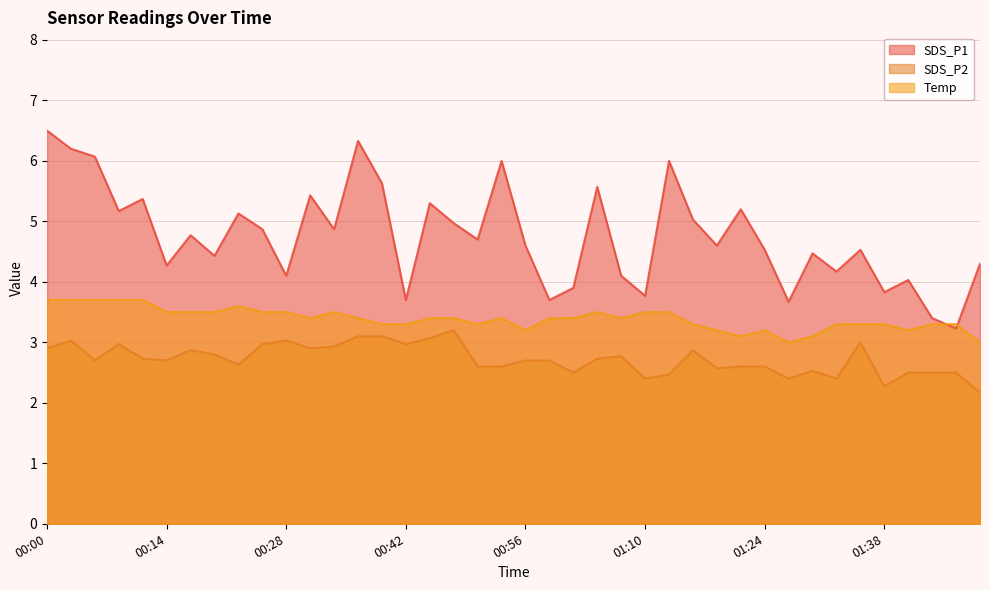

True or false: Temp has more than 1 points higher than both neighbors.

True